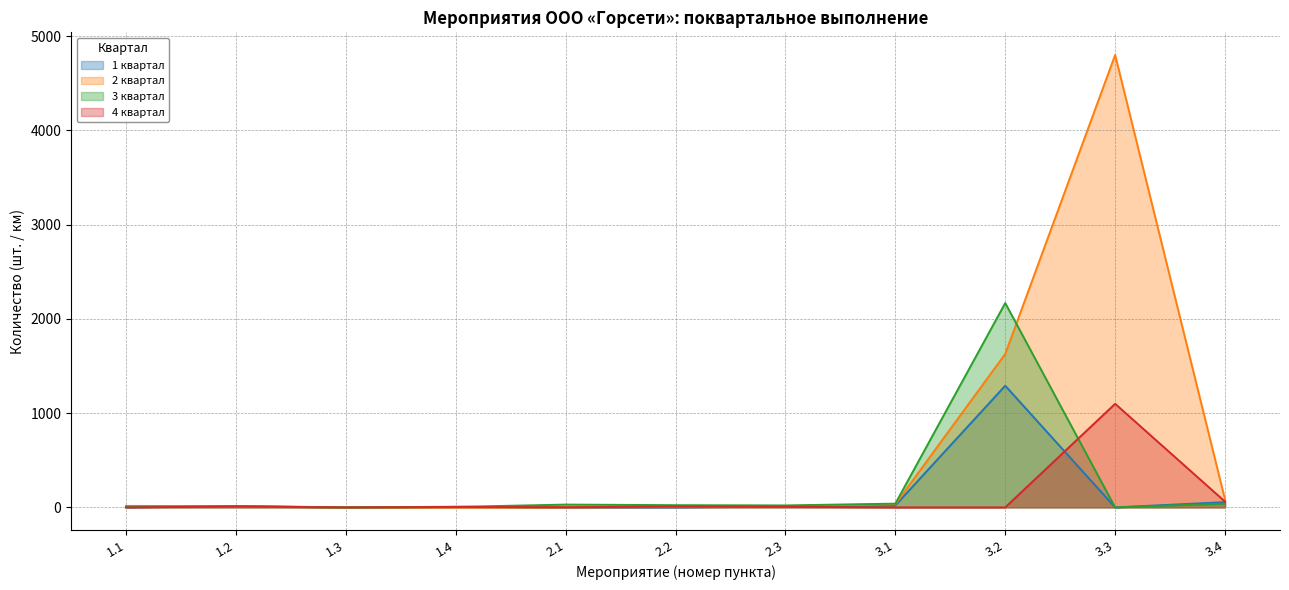

Reading right to left, extract all data points from this chart.

1 квартал: 56.0	0.0	1291.0	21.0	11.0	0.0	0.0	7.0	0.0	15.0	0.0
2 квартал: 82.0	4800.0	1628.0	34.0	13.0	5.5	0.0	0.0	0.0	12.0	16.0
3 квартал: 40.0	0.0	2168.0	40.0	21.0	23.6	30.0	5.0	0.0	10.0	8.0
4 квартал: 61.0	1099.0	0.0	0.0	7.0	7.9	2.0	5.0	0.0	10.0	0.0